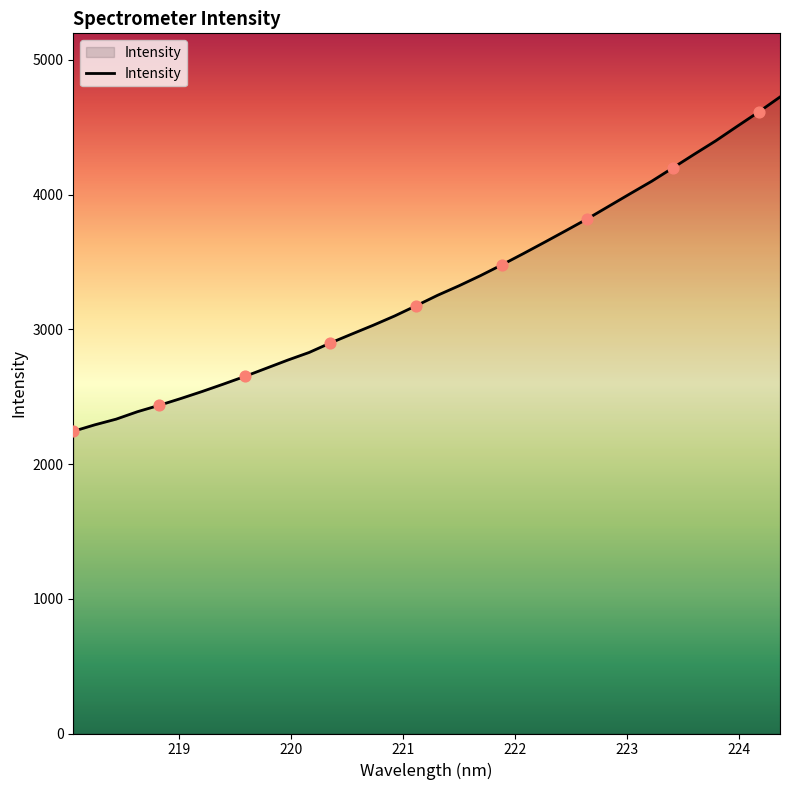

What is the difference between the maximum and minimum values?

2481.6